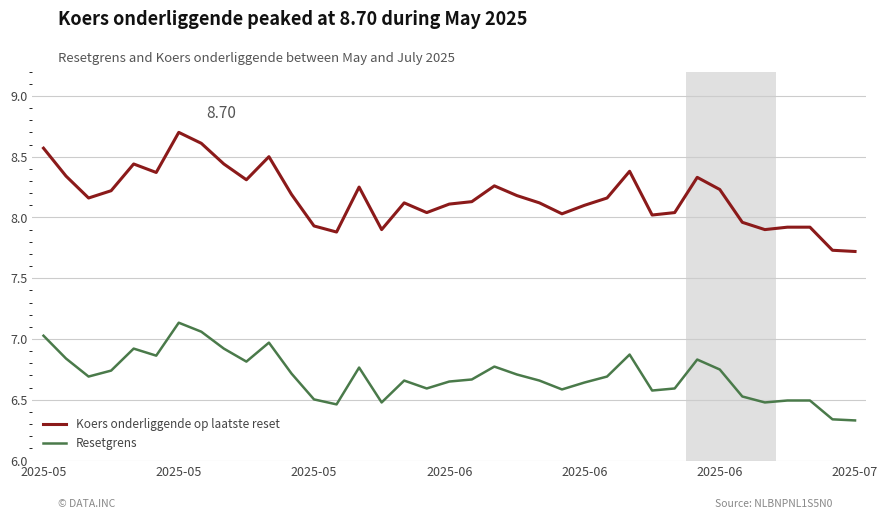

True or false: Koers onderliggende op laatste reset and Resetgrens cross at least once.

False